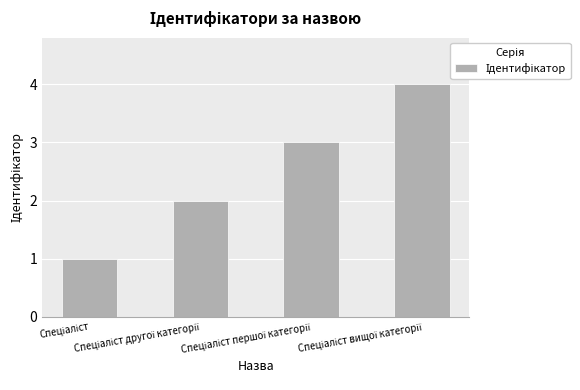

What is the maximum value shown in the chart?

4